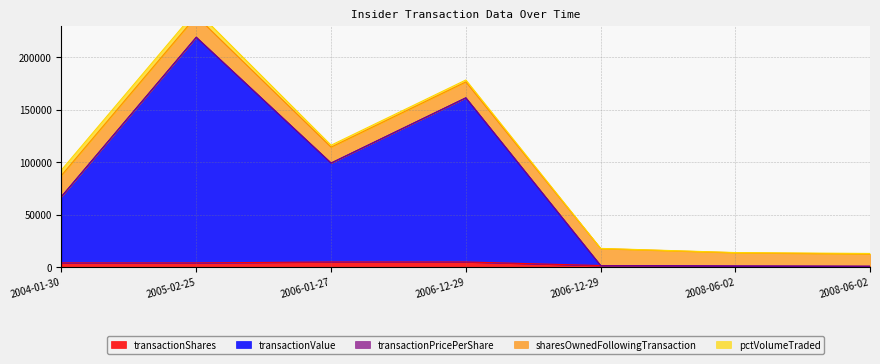

The transactionShares series shows 1945.4 at 2006-01-27. True or false?

False